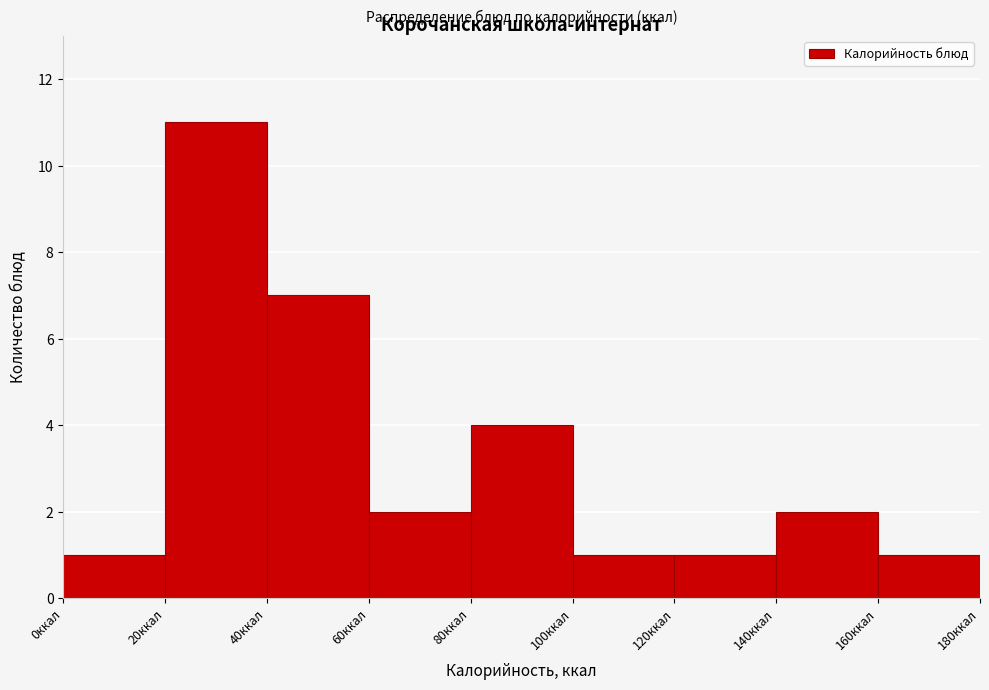

Reading left to right, transcribe this chart: for each bar, give the range it covers on the x-axis and its height. The values are not printed on the chart, so give them approximately, as read against the axis.

0 to 20: 1
20 to 40: 11
40 to 60: 7
60 to 80: 2
80 to 100: 4
100 to 120: 1
120 to 140: 1
140 to 160: 2
160 to 180: 1